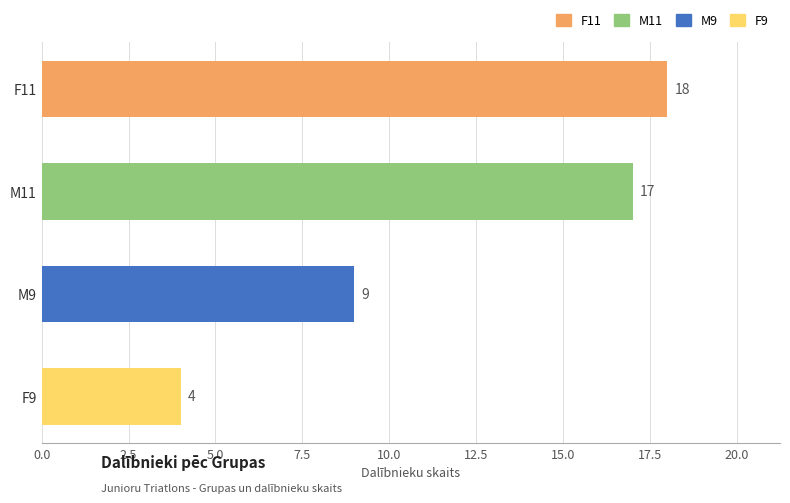

Count the number of data series in this chart.

1